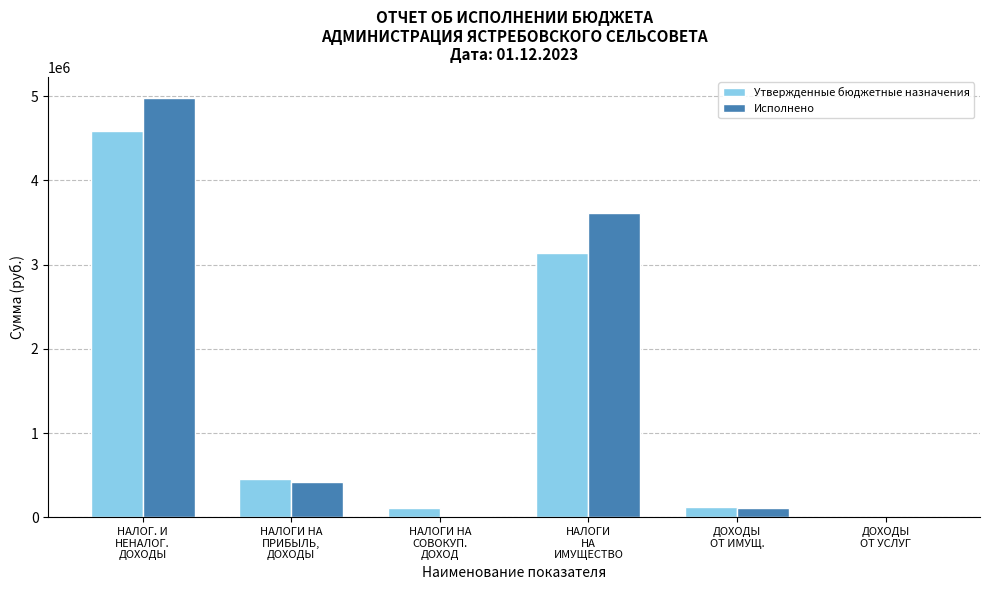

What is the spread (max minus min) of values at НАЛОГИ
НА
ИМУЩЕСТВО?

472159.7